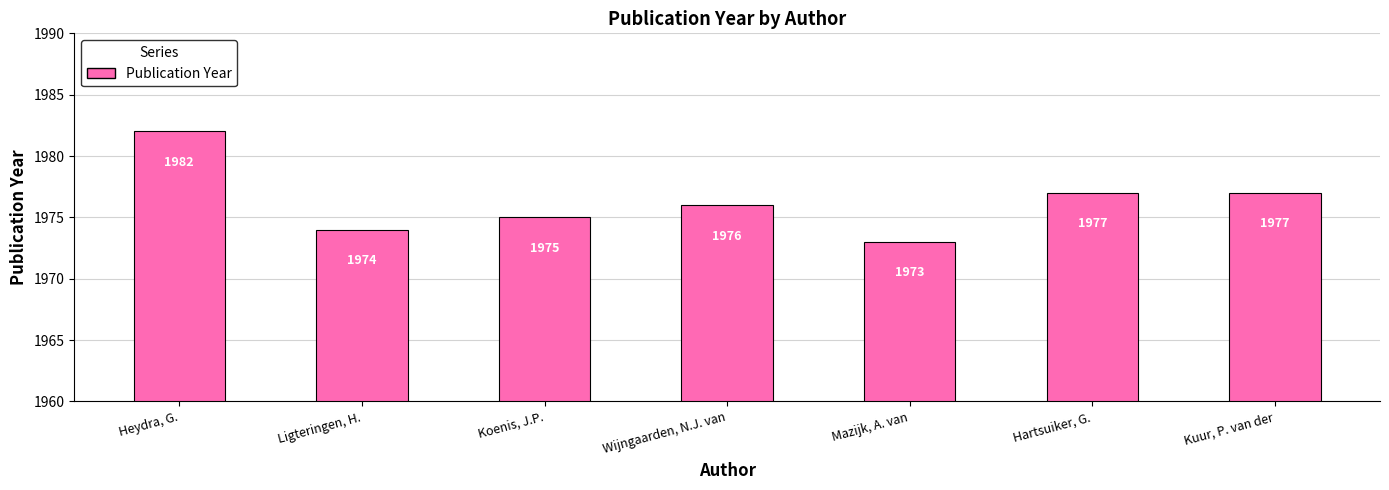

What is the change in value from Ligteringen, H. to Hartsuiker, G.?

+3